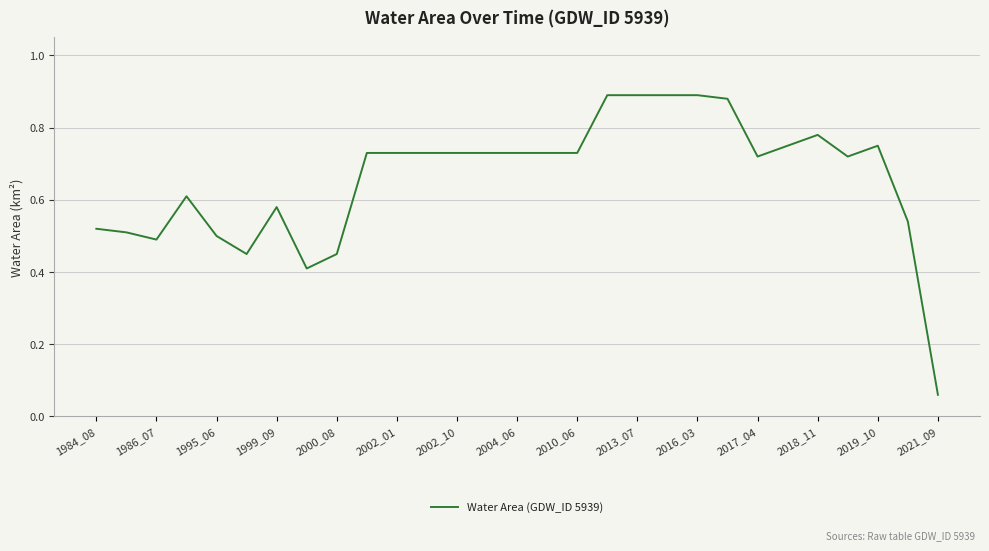

Which category has the lowest value across all series?

2021_09